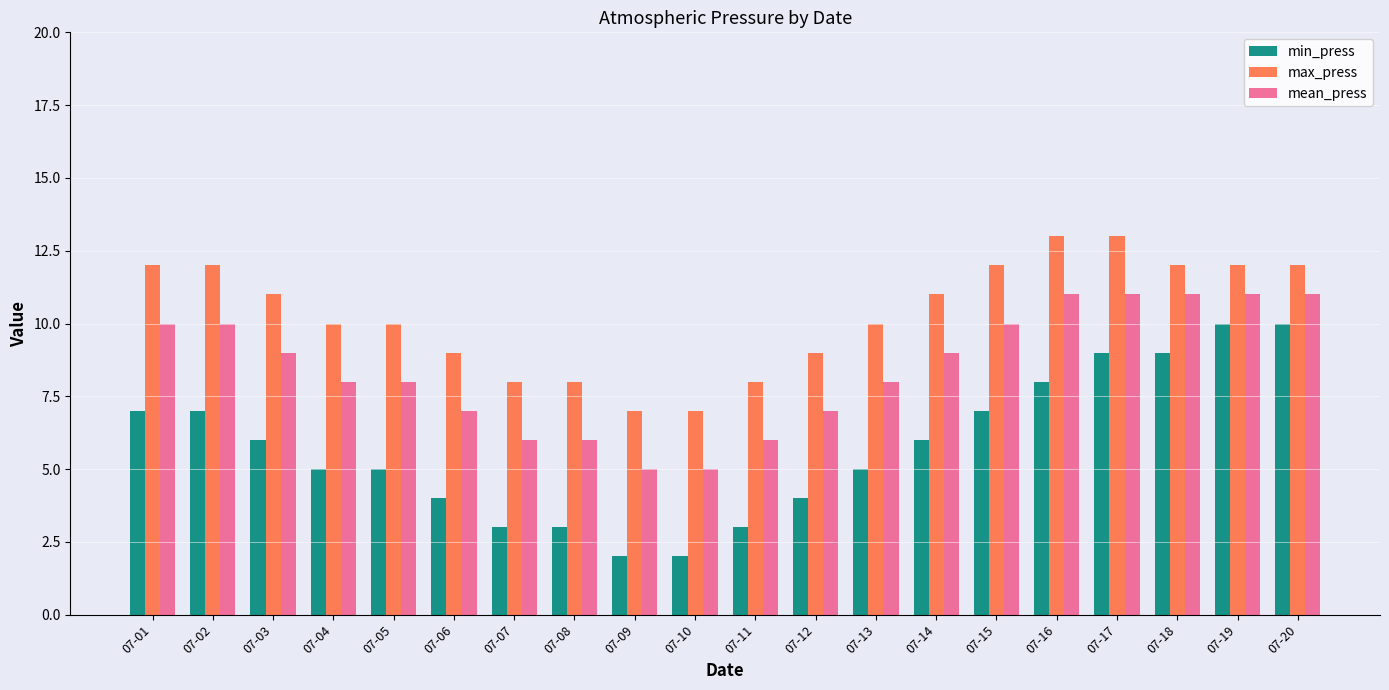

Which series has the largest total across all categories?

max_press